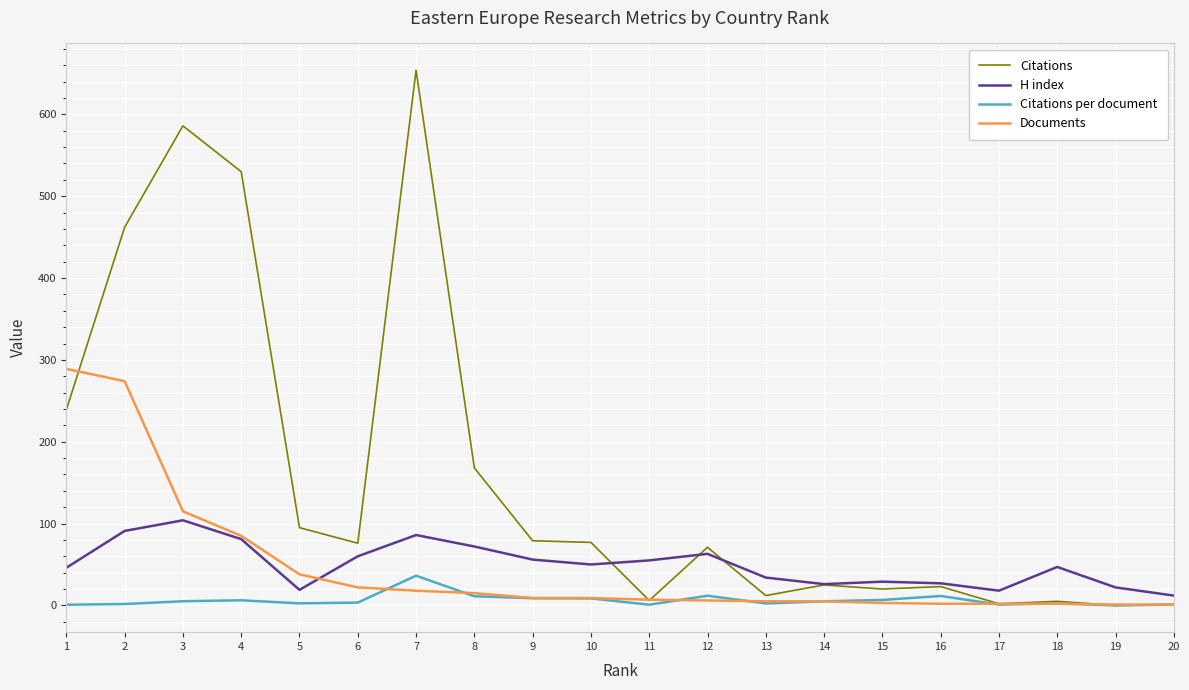

How many distinct data groups are displayed?

4